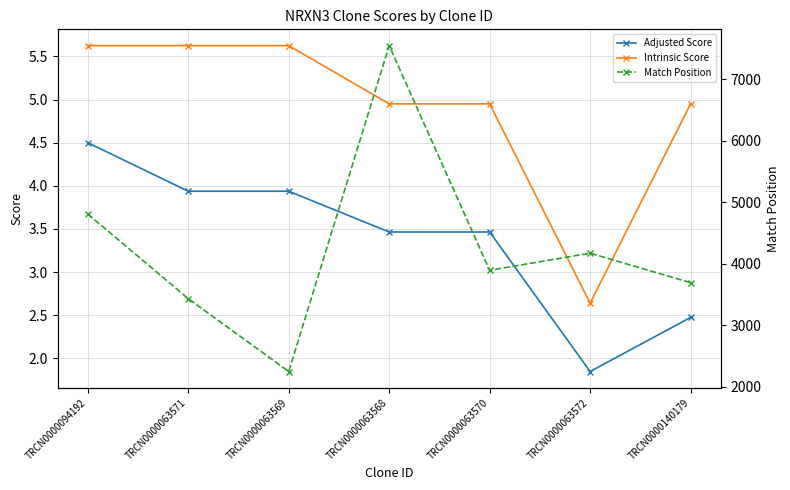

List the labels in order of Intrinsic Score value, smallest first.

TRCN0000063572, TRCN0000063568, TRCN0000063570, TRCN0000140179, TRCN0000094192, TRCN0000063571, TRCN0000063569